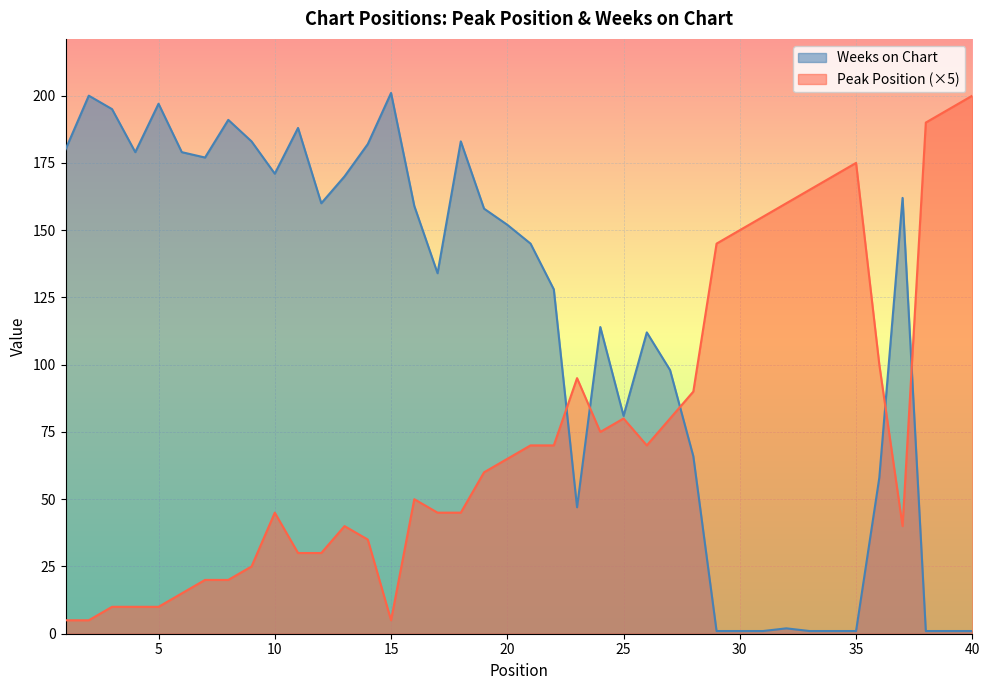

Reading left to right, extract all data points from this chart.

Peak Position: 5	5	10	10	10	15	20	20	25	45	30	30	40	35	5	50	45	45	60	65	70	70	95	75	80	70	80	90	145	150	155	160	165	170	175	100	40	190	195	200
Weeks on Chart: 180	200	195	179	197	179	177	191	183	171	188	160	170	182	201	159	134	183	158	152	145	128	47	114	81	112	98	66	1	1	1	2	1	1	1	58	162	1	1	1